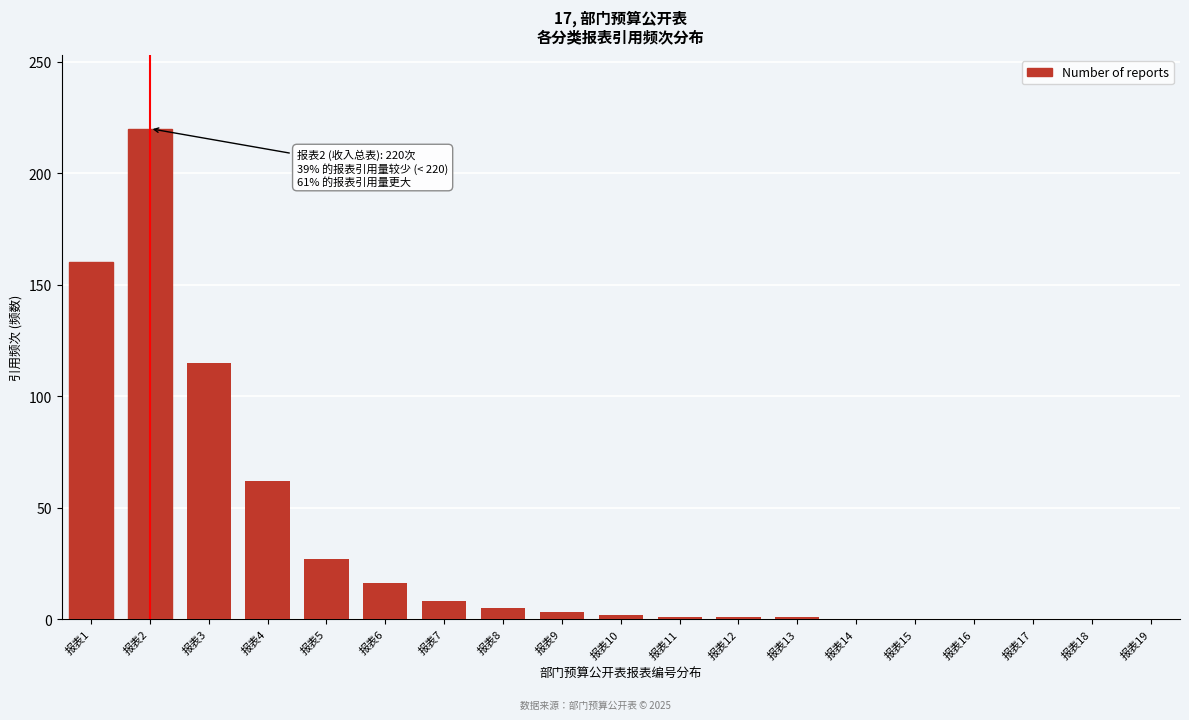

What is the sum of all values?

621